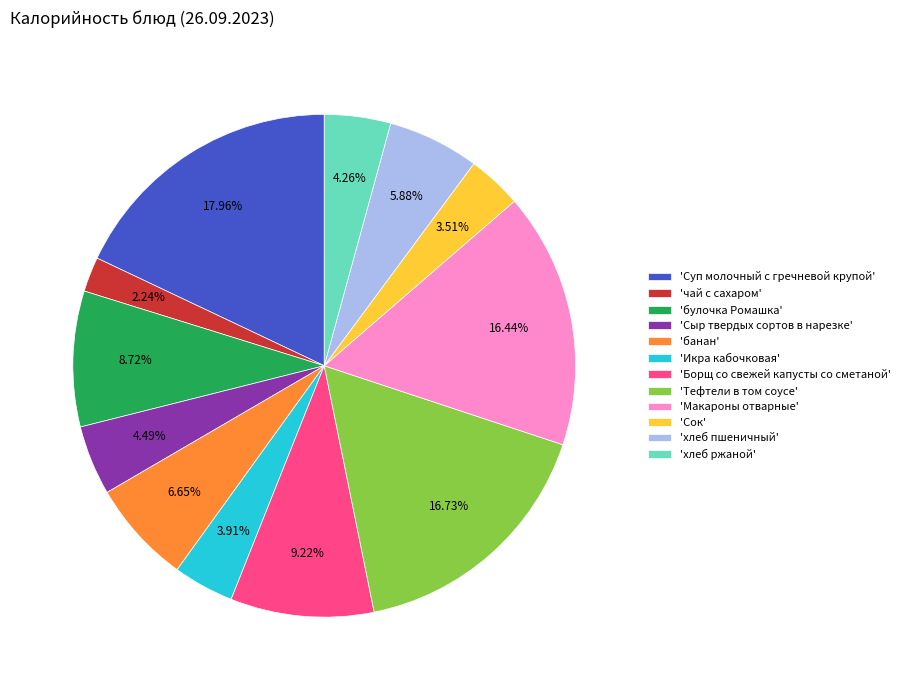

Does any single category account for the majority?

No